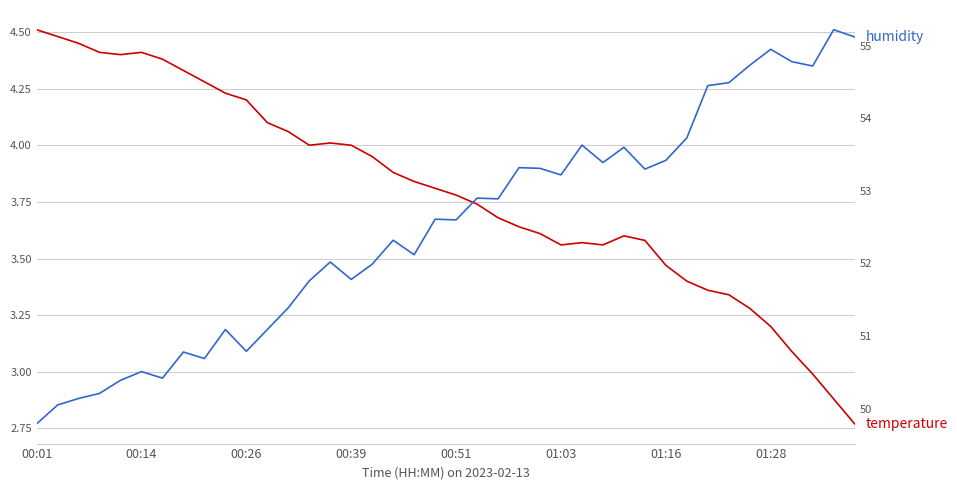

Which series changed the most between 13 and 16?

humidity